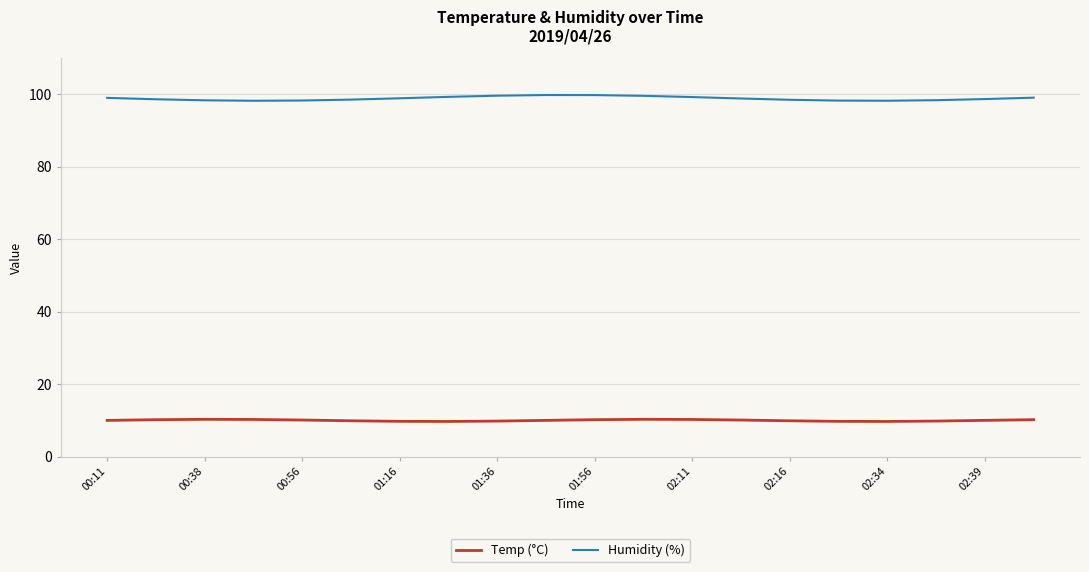

What is the maximum value shown in the chart?

99.8